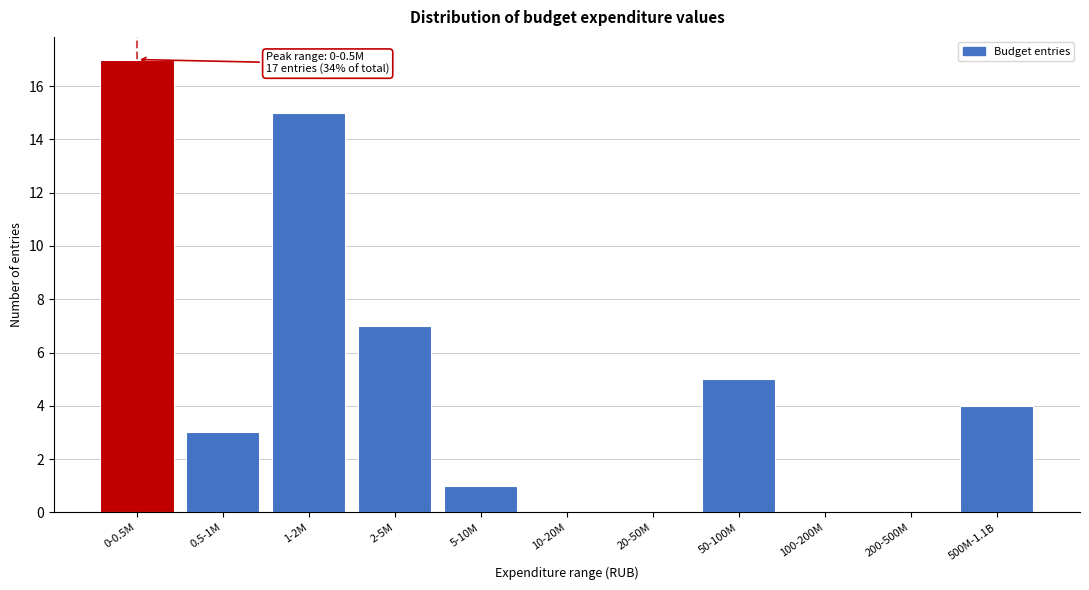

Reading right to left, extract all data points from this chart.

500M-1.1B=4	200-500M=0	100-200M=0	50-100M=5	20-50M=0	10-20M=0	5-10M=1	2-5M=7	1-2M=15	0.5-1M=3	0-0.5M=17